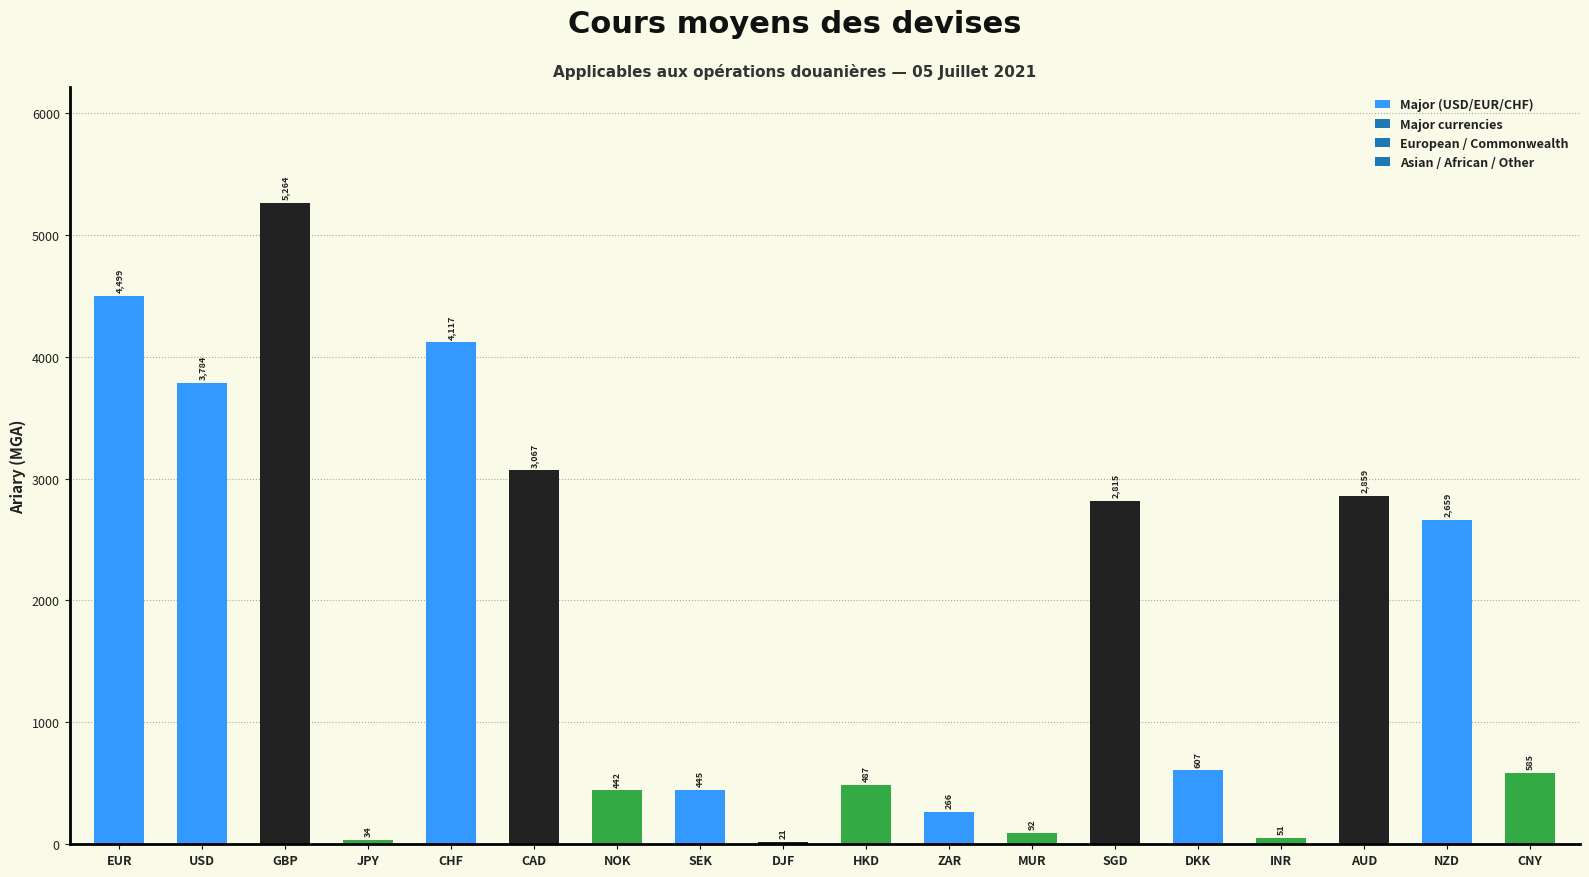

What is the ratio of the value at NOK to the value at NZD?

0.2